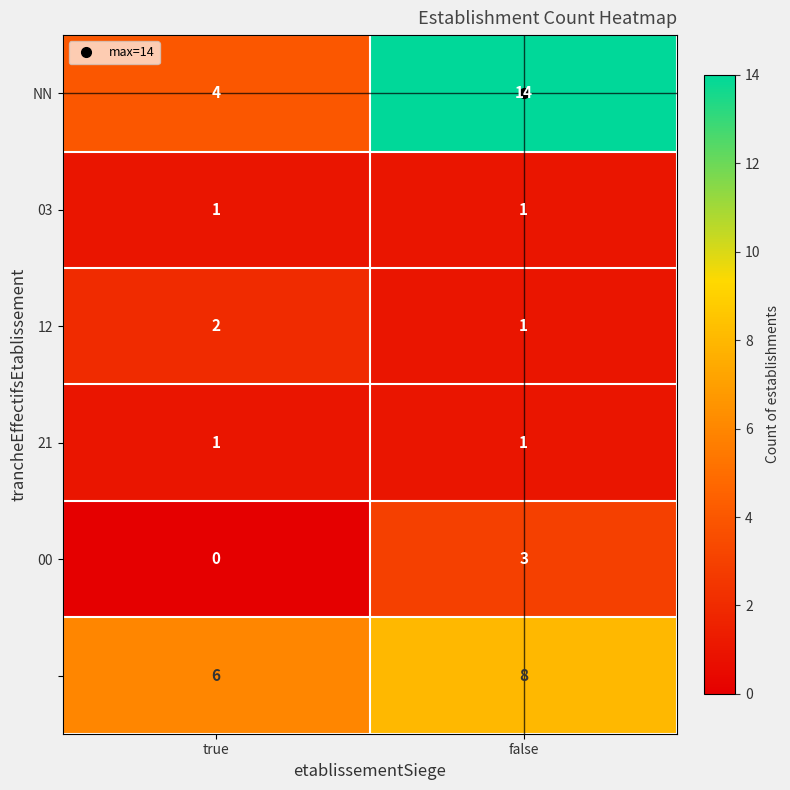

Which category has the highest value across all series?

false